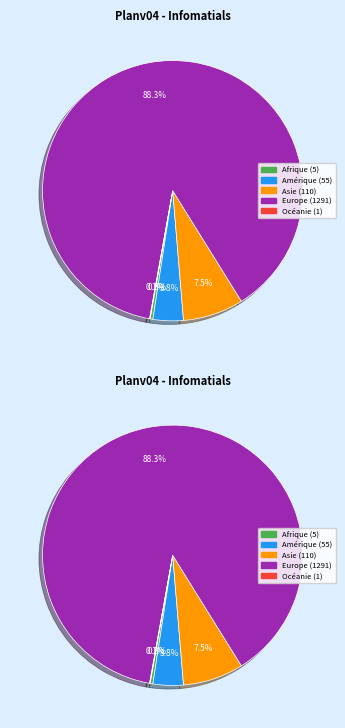

Do Asie and Europe together represent more than half of the pie?

Yes